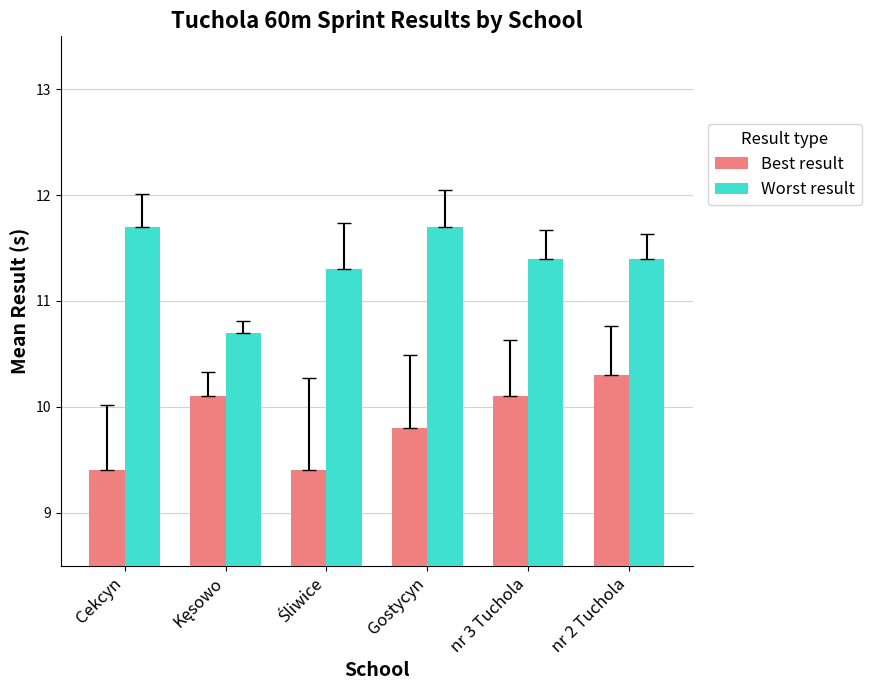

Which series has the largest total across all categories?

Worst result